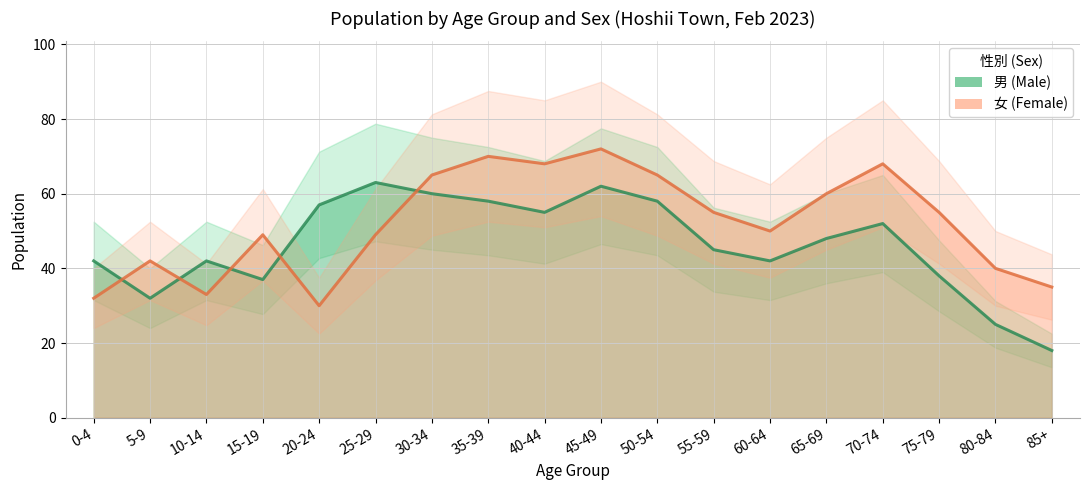

Is it true that 女 (Female) equals 71 at 15-19?

False